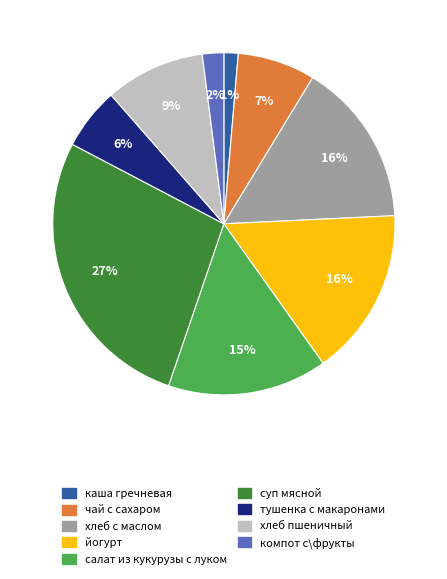

Which slice is the largest?

суп мясной